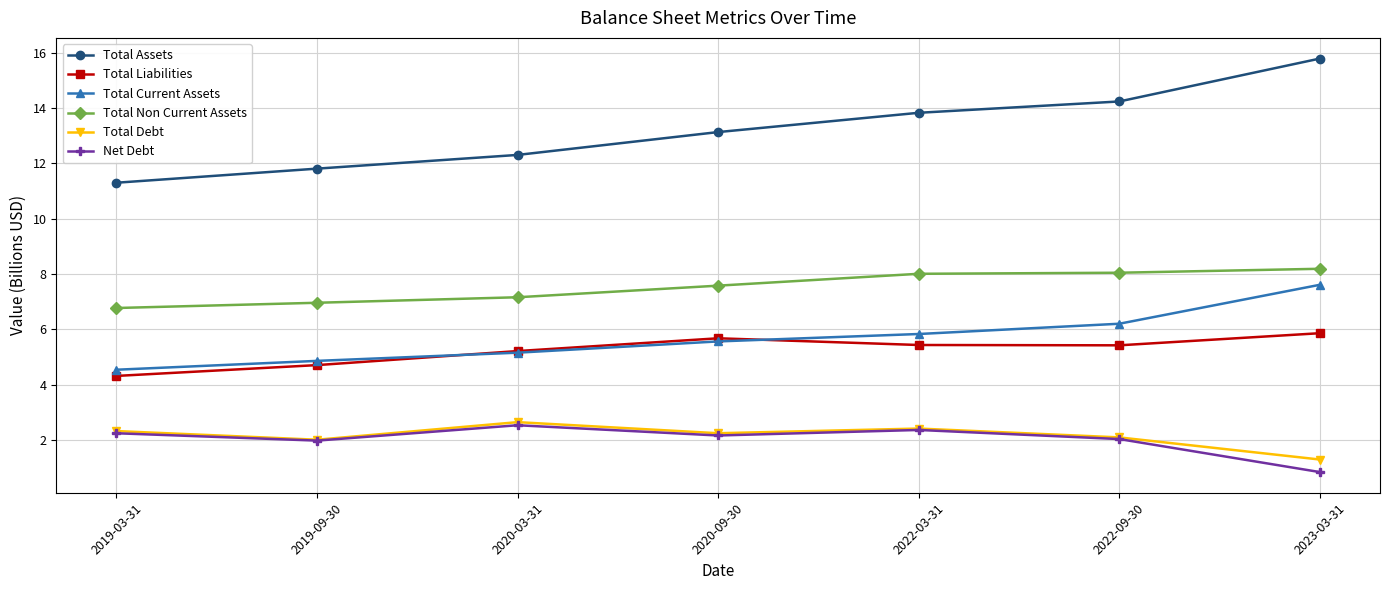

Reading left to right, what are all the values shown in this chart?

Total Assets: 11.3	11.8	12.3	13.1	13.8	14.2	15.8
Total Liabilities: 4.3	4.7	5.2	5.7	5.4	5.4	5.9
Total Current Assets: 4.5	4.9	5.2	5.6	5.8	6.2	7.6
Total Non Current Assets: 6.8	7.0	7.2	7.6	8.0	8.0	8.2
Total Debt: 2.3	2.0	2.6	2.2	2.4	2.1	1.3
Net Debt: 2.2	2.0	2.5	2.2	2.4	2.0	0.8